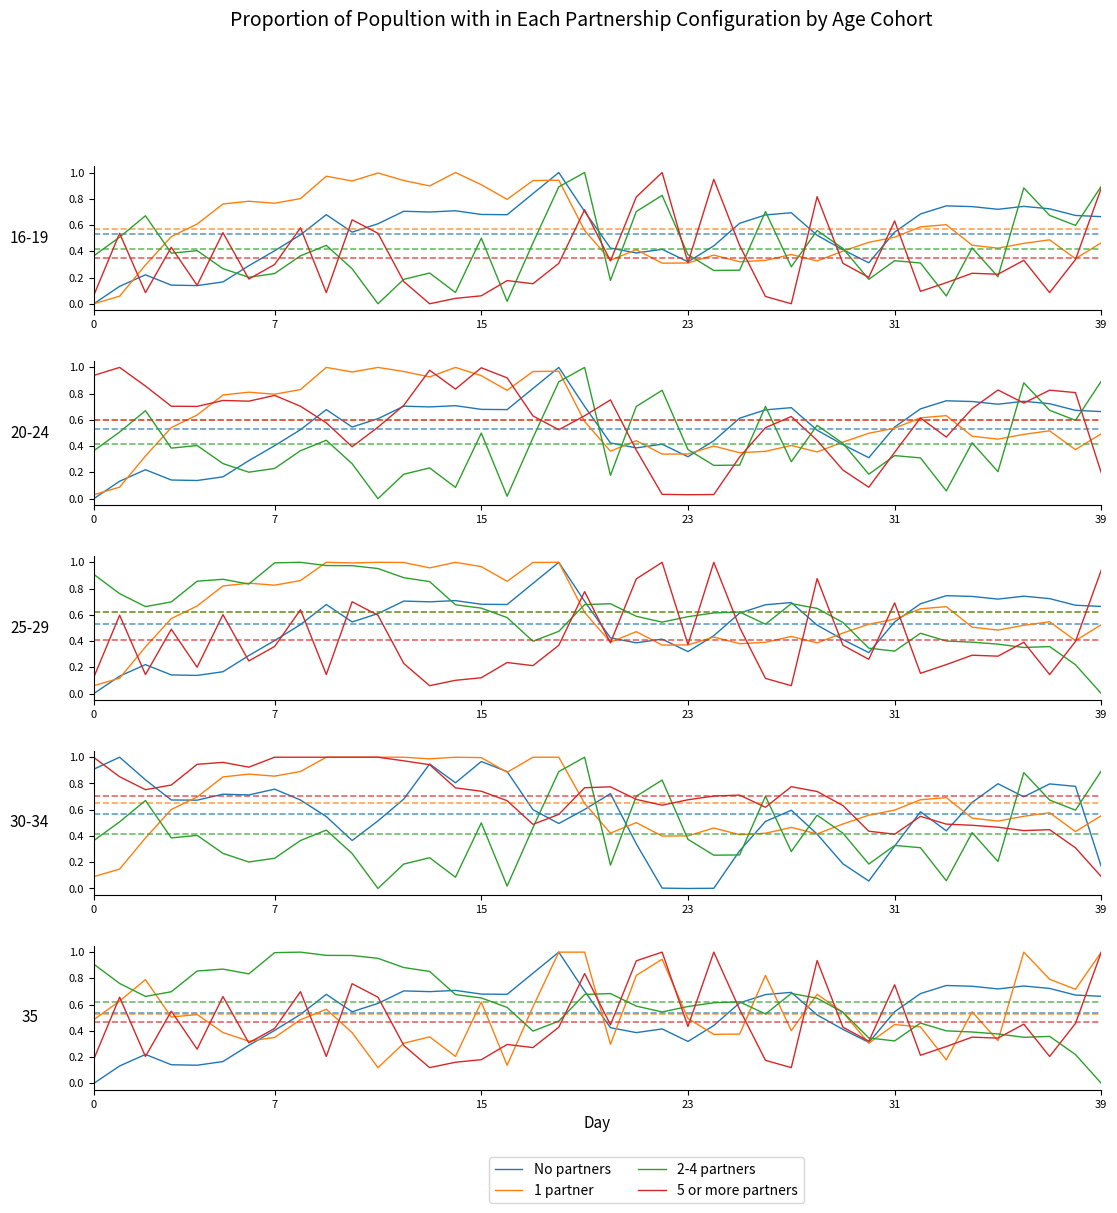

How many lines are shown in the chart?

4